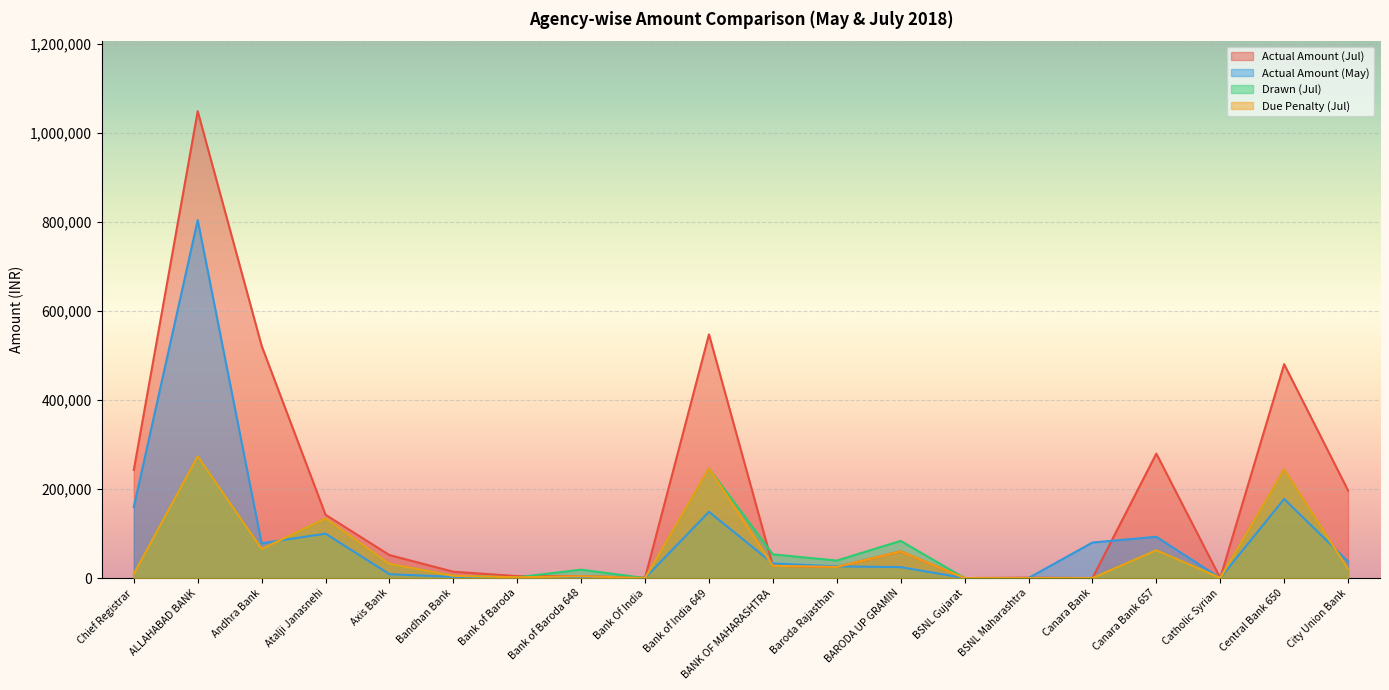

What is the greatest value displayed?

1049250